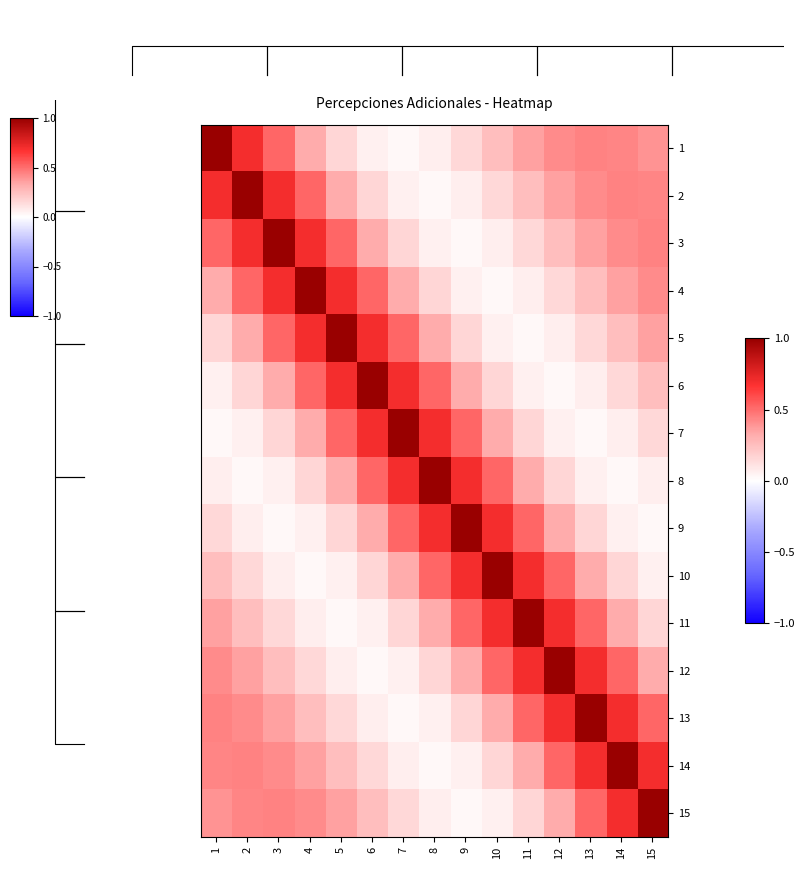

Read the 4 value at 14.

0.4